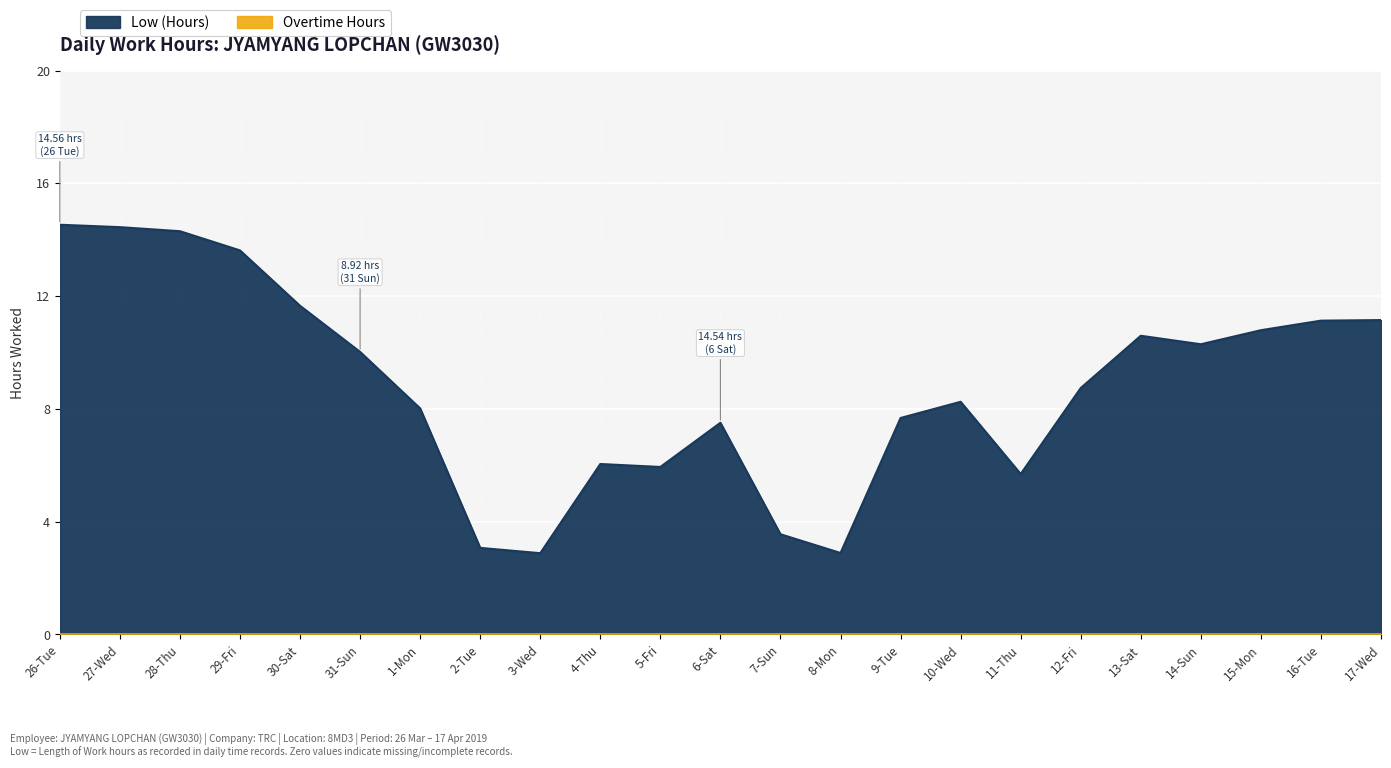

How many lines are shown in the chart?

2